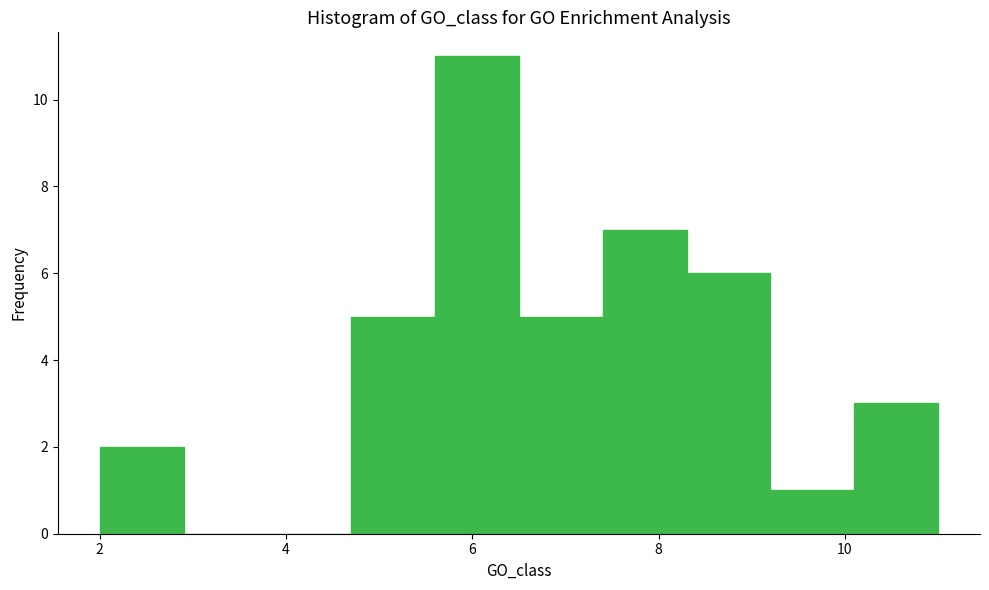

Reading left to right, list every bar in this chart as the range it spans on the x-axis followed by its height. Neither the bar edges nor the heights are printed on the chart, so give them approximately, as read against the axes.

2.0 to 2.9: 2
2.9 to 3.8: 0
3.8 to 4.7: 0
4.7 to 5.6: 5
5.6 to 6.5: 11
6.5 to 7.4: 5
7.4 to 8.3: 7
8.3 to 9.2: 6
9.2 to 10.1: 1
10.1 to 11.0: 3